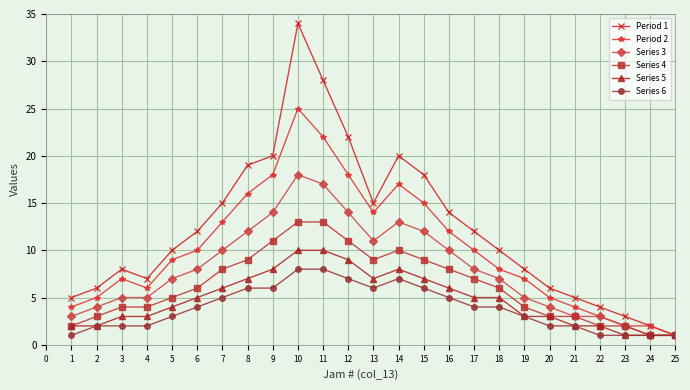

Which series has the widest spread of values?

Period 1